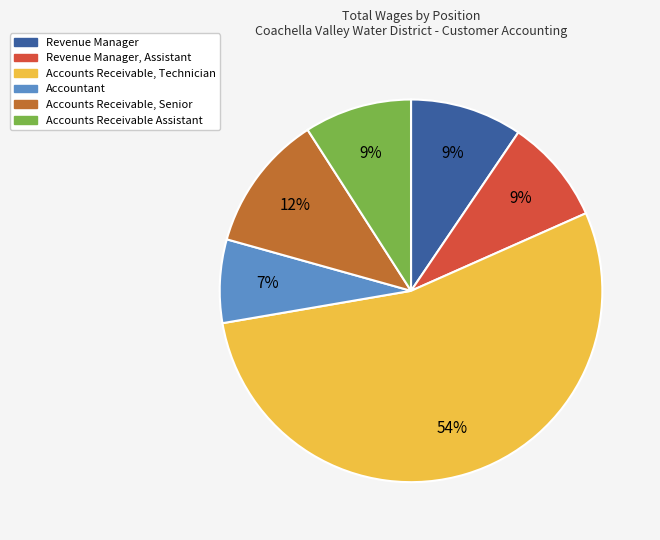

What is the ratio of the value at Revenue Manager to the value at Accounts Receivable, Senior?

0.8